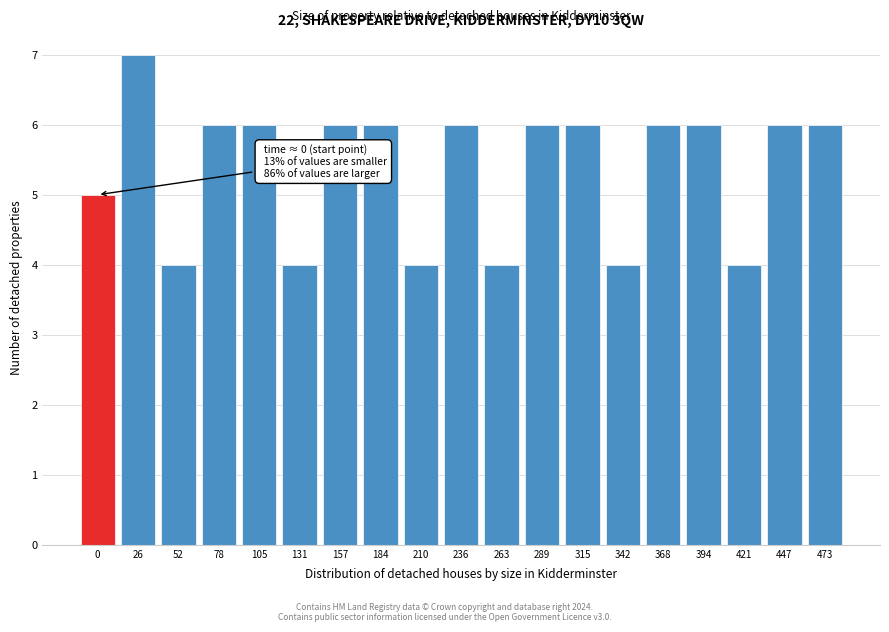

Reading right to left, what are all the values shown in this chart?

6	6	4	6	6	4	6	6	4	6	4	6	6	4	6	6	4	7	5